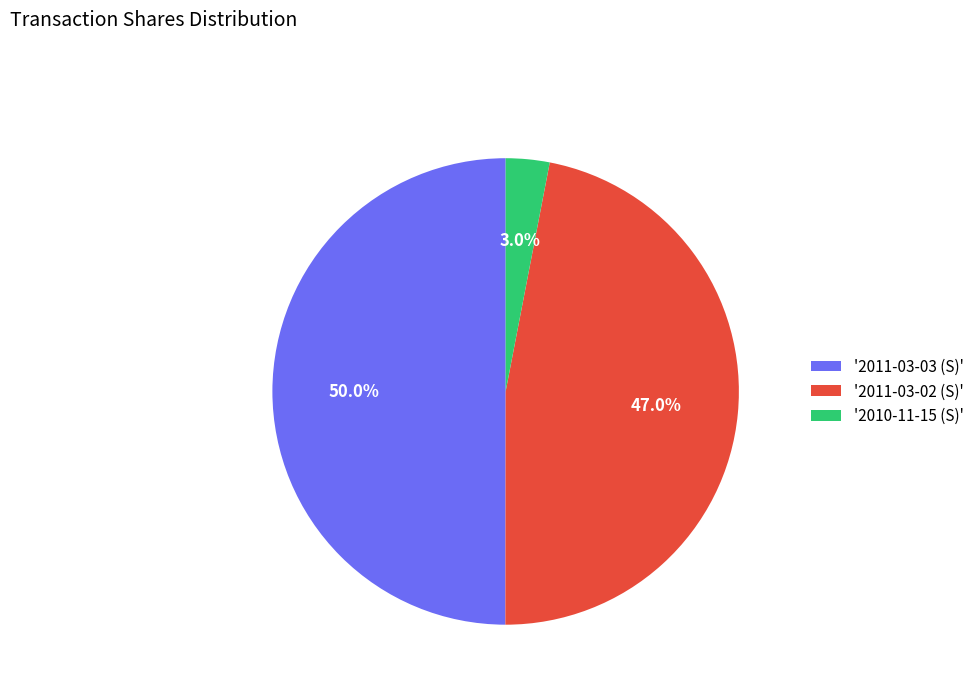

Which category has the biggest portion of the pie?

'2011-03-03 (S)'